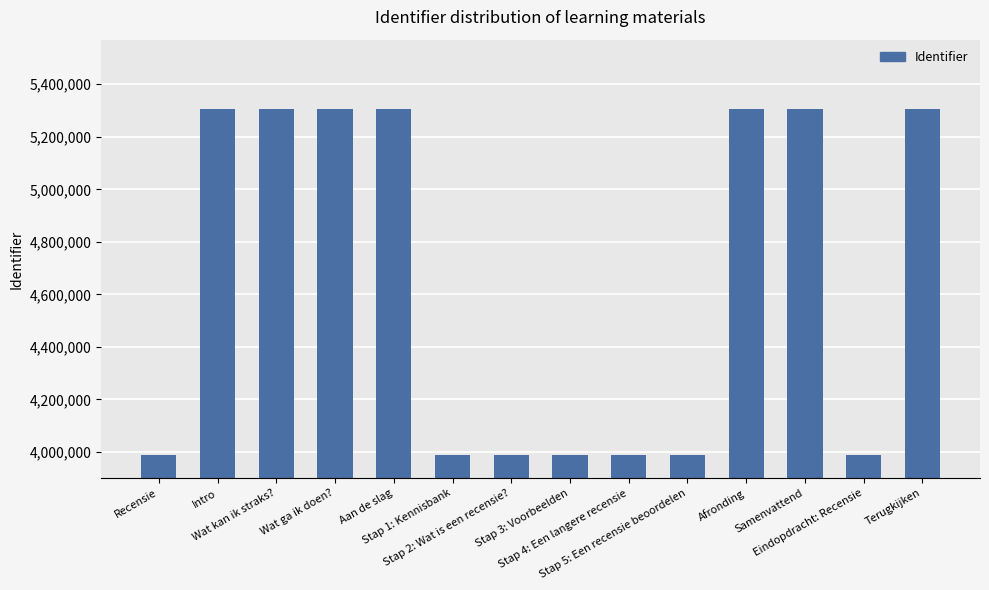

Count the number of categories in the chart.

14